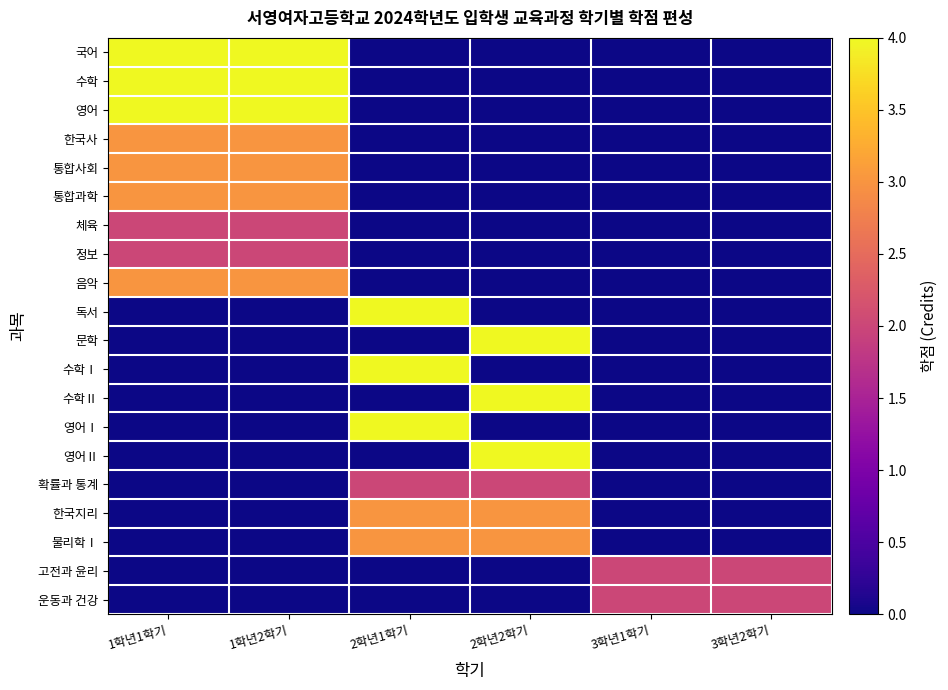

Reading right to left, extract all data points from this chart.

국어: 3학년2학기=0	3학년1학기=0	2학년2학기=0	2학년1학기=0	1학년2학기=4	1학년1학기=4
수학: 3학년2학기=0	3학년1학기=0	2학년2학기=0	2학년1학기=0	1학년2학기=4	1학년1학기=4
영어: 3학년2학기=0	3학년1학기=0	2학년2학기=0	2학년1학기=0	1학년2학기=4	1학년1학기=4
한국사: 3학년2학기=0	3학년1학기=0	2학년2학기=0	2학년1학기=0	1학년2학기=3	1학년1학기=3
통합사회: 3학년2학기=0	3학년1학기=0	2학년2학기=0	2학년1학기=0	1학년2학기=3	1학년1학기=3
통합과학: 3학년2학기=0	3학년1학기=0	2학년2학기=0	2학년1학기=0	1학년2학기=3	1학년1학기=3
체육: 3학년2학기=0	3학년1학기=0	2학년2학기=0	2학년1학기=0	1학년2학기=2	1학년1학기=2
정보: 3학년2학기=0	3학년1학기=0	2학년2학기=0	2학년1학기=0	1학년2학기=2	1학년1학기=2
음악: 3학년2학기=0	3학년1학기=0	2학년2학기=0	2학년1학기=0	1학년2학기=3	1학년1학기=3
독서: 3학년2학기=0	3학년1학기=0	2학년2학기=0	2학년1학기=4	1학년2학기=0	1학년1학기=0
문학: 3학년2학기=0	3학년1학기=0	2학년2학기=4	2학년1학기=0	1학년2학기=0	1학년1학기=0
수학Ⅰ: 3학년2학기=0	3학년1학기=0	2학년2학기=0	2학년1학기=4	1학년2학기=0	1학년1학기=0
수학Ⅱ: 3학년2학기=0	3학년1학기=0	2학년2학기=4	2학년1학기=0	1학년2학기=0	1학년1학기=0
영어Ⅰ: 3학년2학기=0	3학년1학기=0	2학년2학기=0	2학년1학기=4	1학년2학기=0	1학년1학기=0
영어Ⅱ: 3학년2학기=0	3학년1학기=0	2학년2학기=4	2학년1학기=0	1학년2학기=0	1학년1학기=0
확률과 통계: 3학년2학기=0	3학년1학기=0	2학년2학기=2	2학년1학기=2	1학년2학기=0	1학년1학기=0
한국지리: 3학년2학기=0	3학년1학기=0	2학년2학기=3	2학년1학기=3	1학년2학기=0	1학년1학기=0
물리학Ⅰ: 3학년2학기=0	3학년1학기=0	2학년2학기=3	2학년1학기=3	1학년2학기=0	1학년1학기=0
고전과 윤리: 3학년2학기=2	3학년1학기=2	2학년2학기=0	2학년1학기=0	1학년2학기=0	1학년1학기=0
운동과 건강: 3학년2학기=2	3학년1학기=2	2학년2학기=0	2학년1학기=0	1학년2학기=0	1학년1학기=0